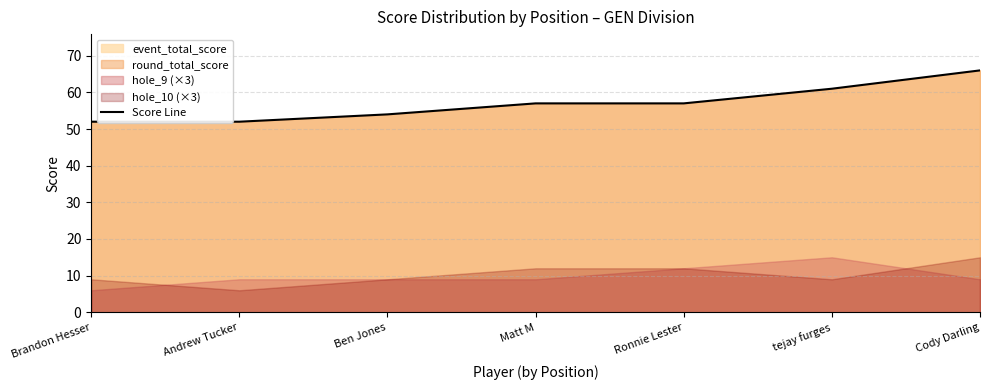

At which category does the chart reach its minimum across all series?

Brandon Hesser